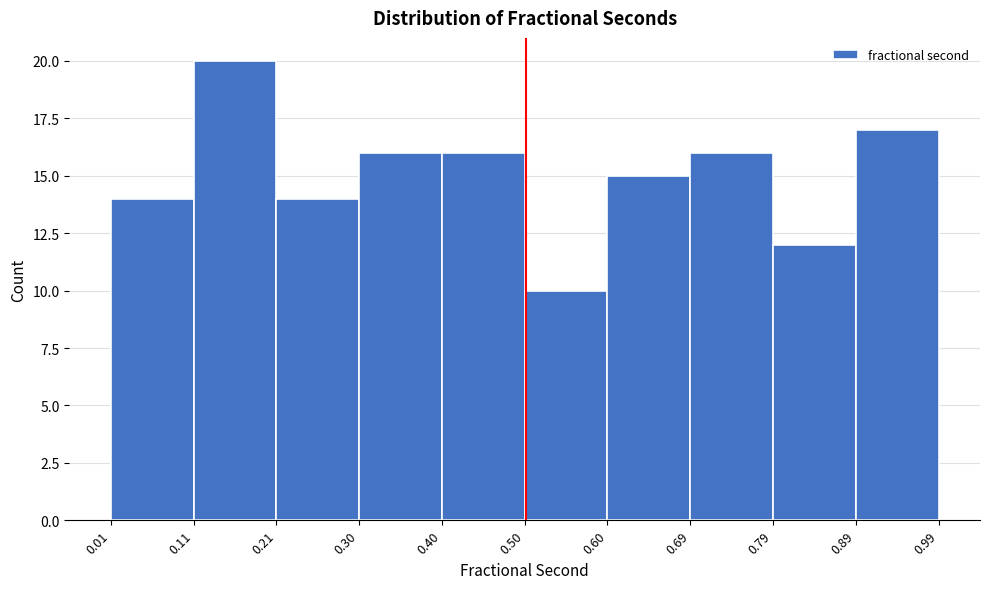

Reading left to right, list every bar in this chart as the range it spans on the x-axis followed by its height. The values are not printed on the chart, so give them approximately, as read against the axis.

0.01 to 0.11: 14
0.11 to 0.21: 20
0.21 to 0.30: 14
0.30 to 0.40: 16
0.40 to 0.50: 16
0.50 to 0.60: 10
0.60 to 0.69: 15
0.69 to 0.79: 16
0.79 to 0.89: 12
0.89 to 0.99: 17